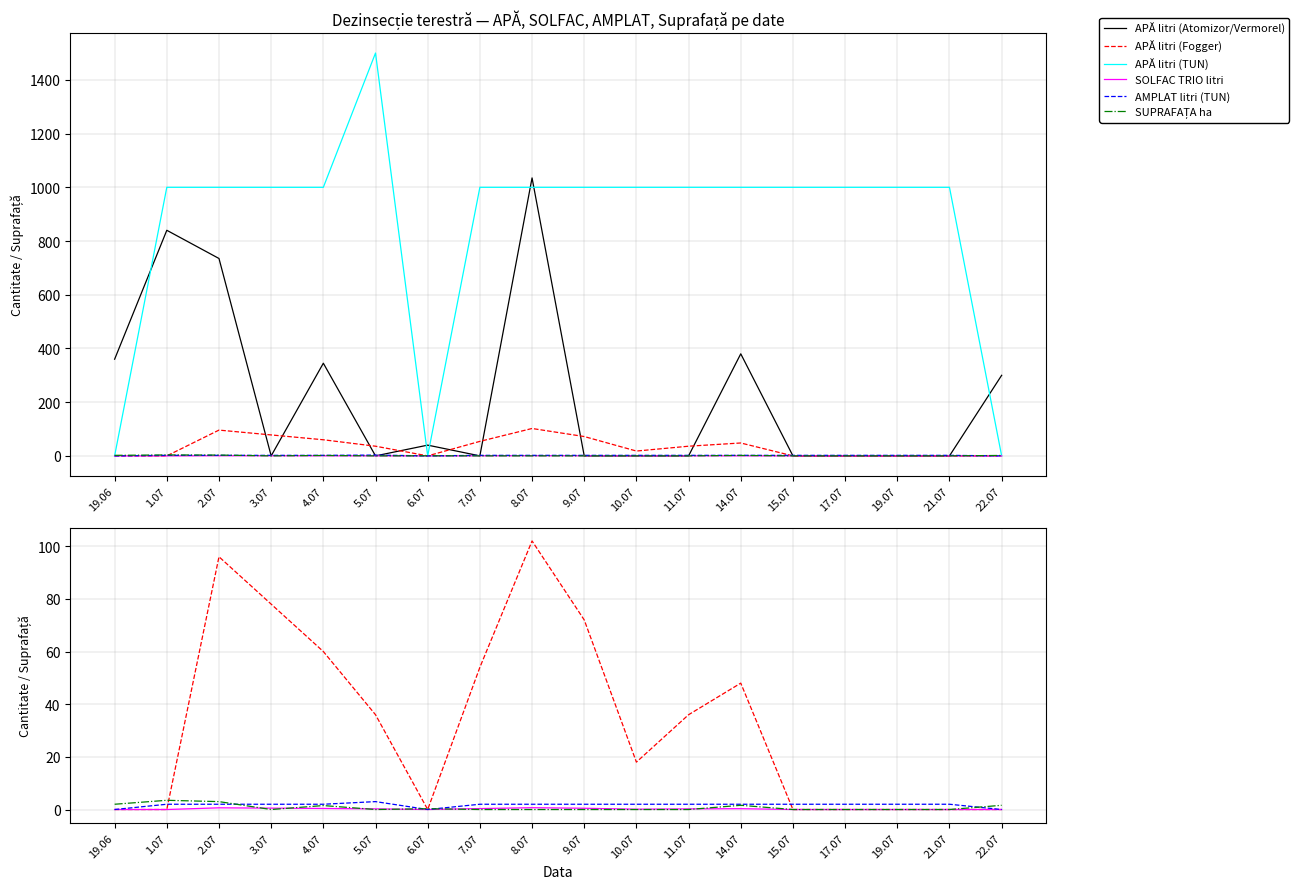

How many intersections are there between APĂ litri (Atomizor/Vermorel) and APĂ litri (TUN)?

6